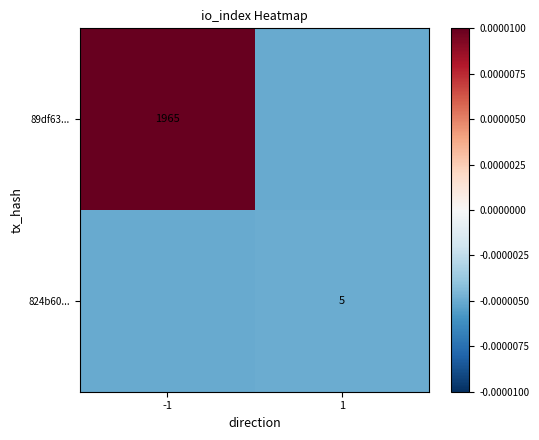

The value of 89df63... at -1 is 1965.0. True or false?

True